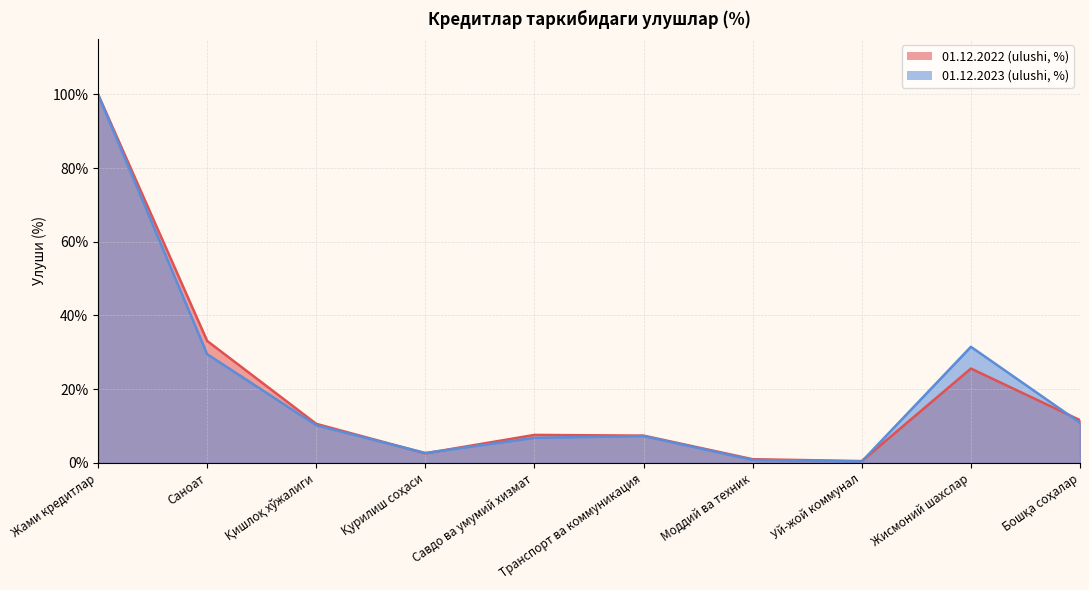

At Қурилиш соҳаси, list the series in order from largest to smallest.

01122023ulushifoizda, 01122022ulushifoizda